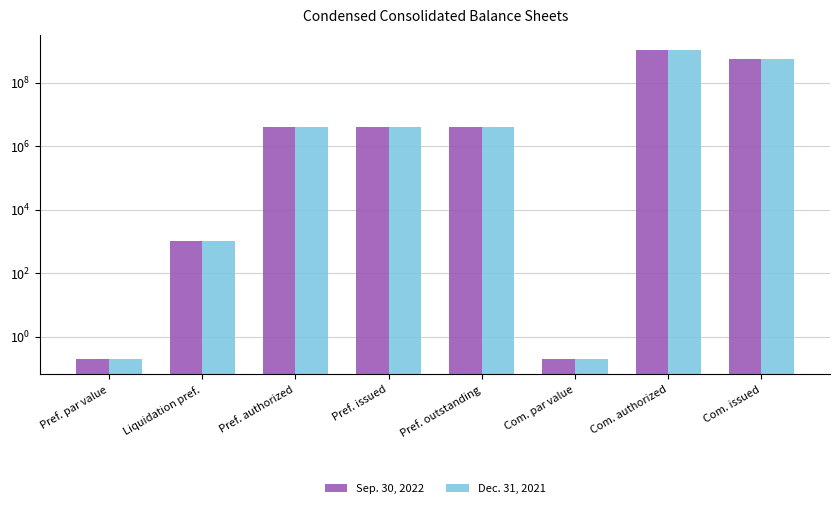

Reading left to right, list all the values displayed in this chart.

Sep. 30, 2022: Pref. par value=0.2	Liquidation pref.=1000.0	Pref. authorized=4000000.0	Pref. issued=4000000.0	Pref. outstanding=4000000.0	Com. par value=0.2	Com. authorized=1050000000.0	Com. issued=566100000.0
Dec. 31, 2021: Pref. par value=0.2	Liquidation pref.=1000.0	Pref. authorized=4000000.0	Pref. issued=4000000.0	Pref. outstanding=4000000.0	Com. par value=0.2	Com. authorized=1050000000.0	Com. issued=566100000.0